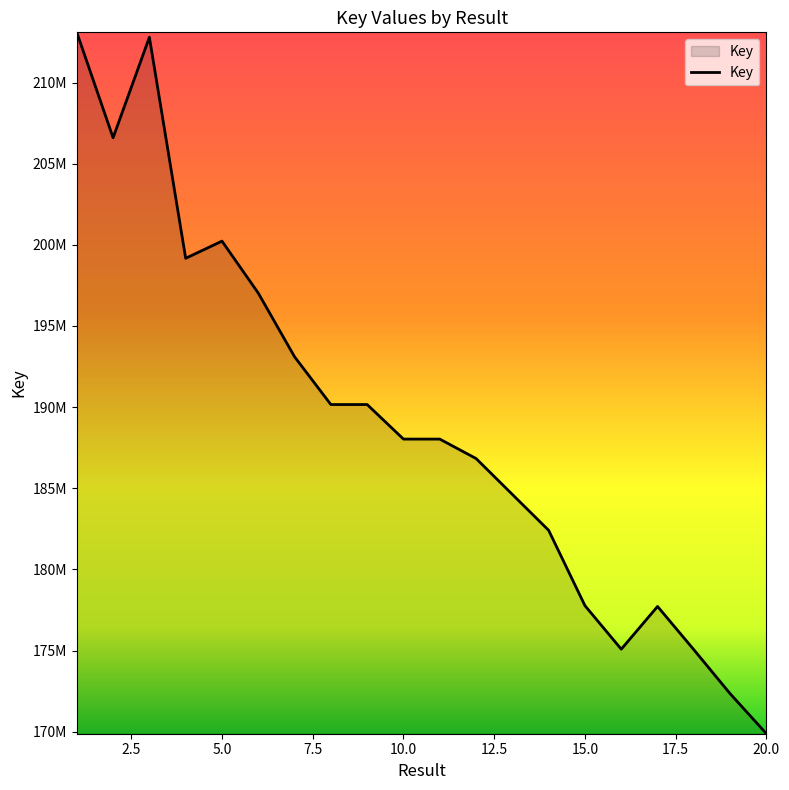

What is the difference between the second highest and second lowest values?

40460601